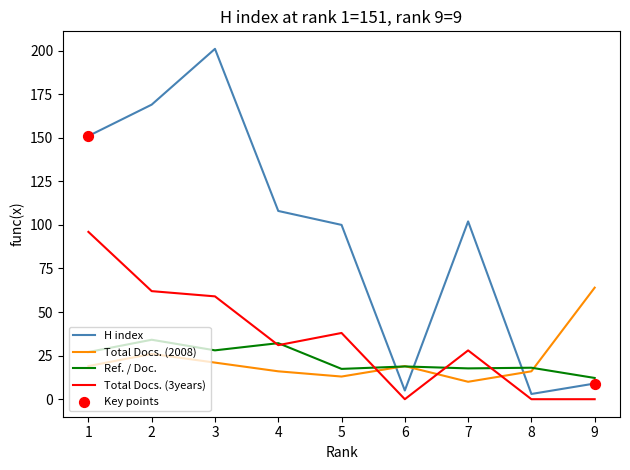

Which series has the largest range (max minus min)?

H index